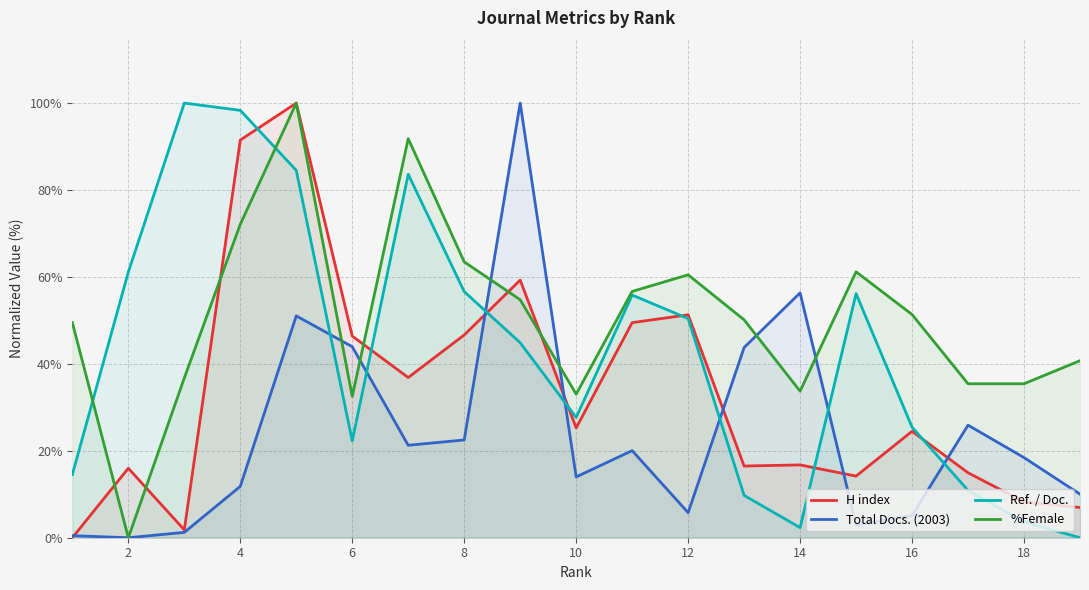

List the series in order of their overall mean, lowest first.

Total Docs. (2003), H index, Ref. / Doc., %Female